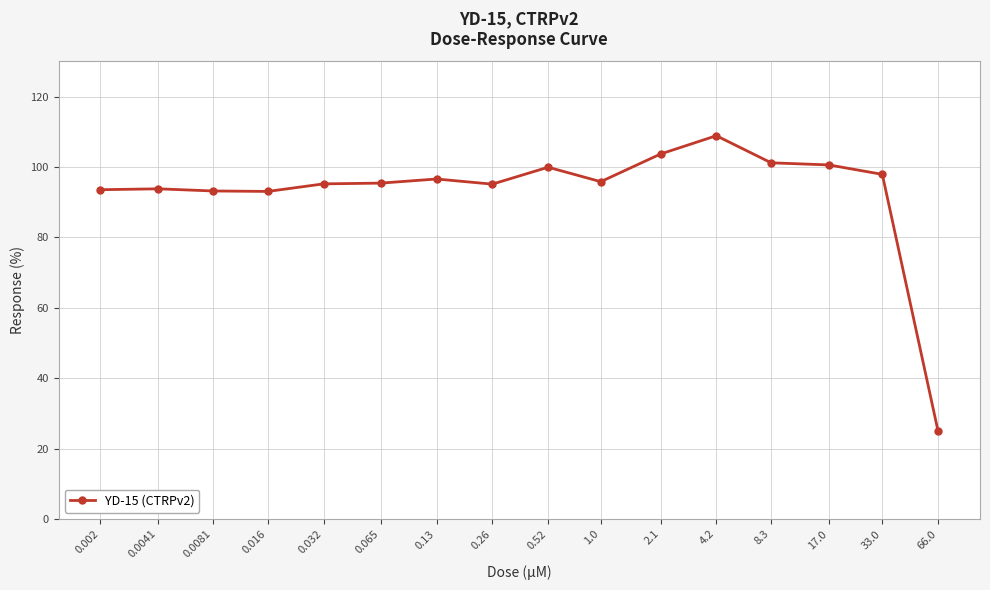

How many lines are shown in the chart?

1